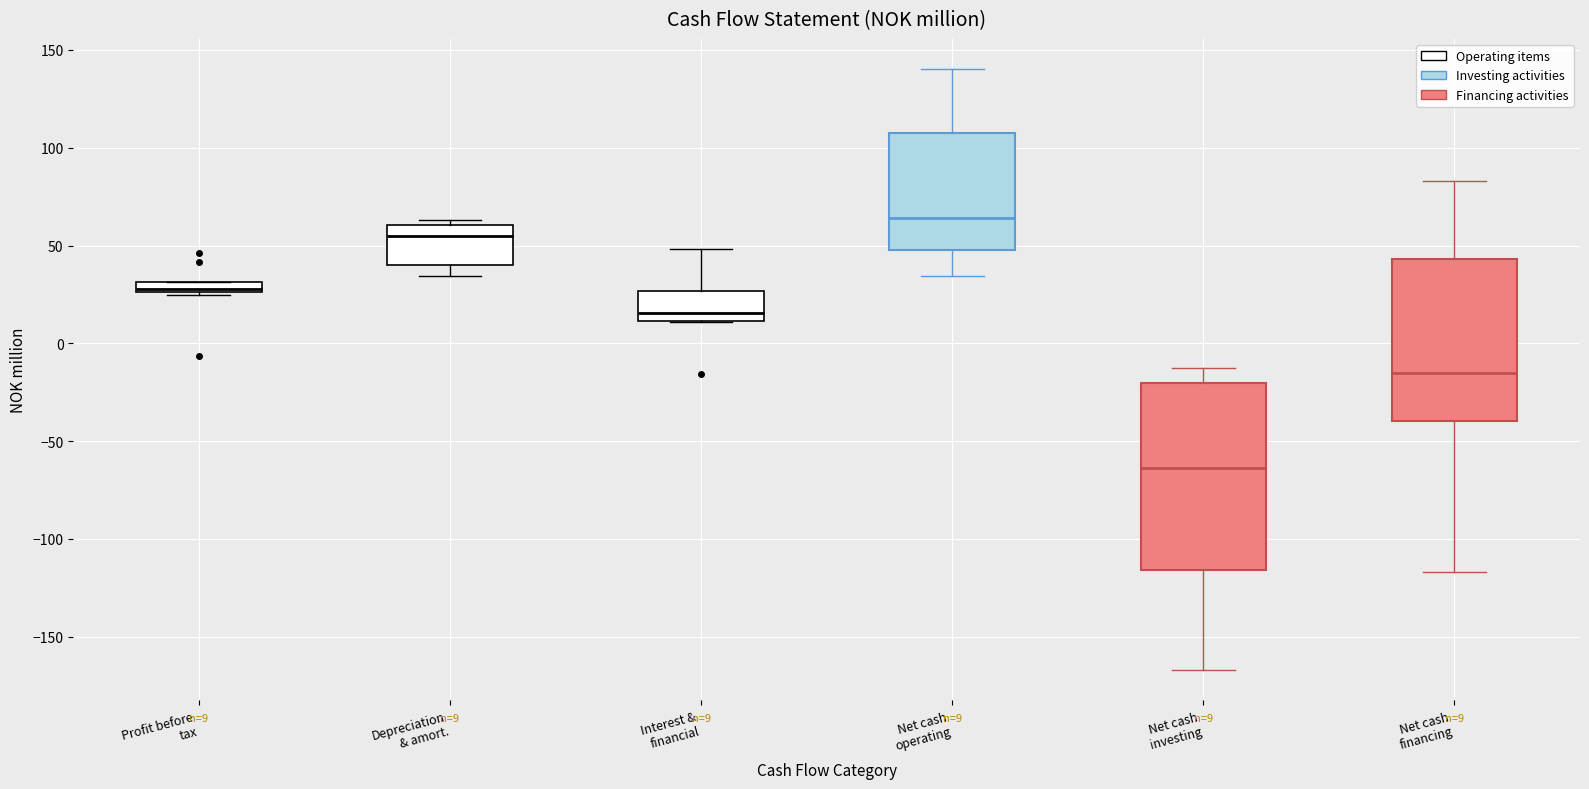

Which box's median line is the lowest?

Net cash investing